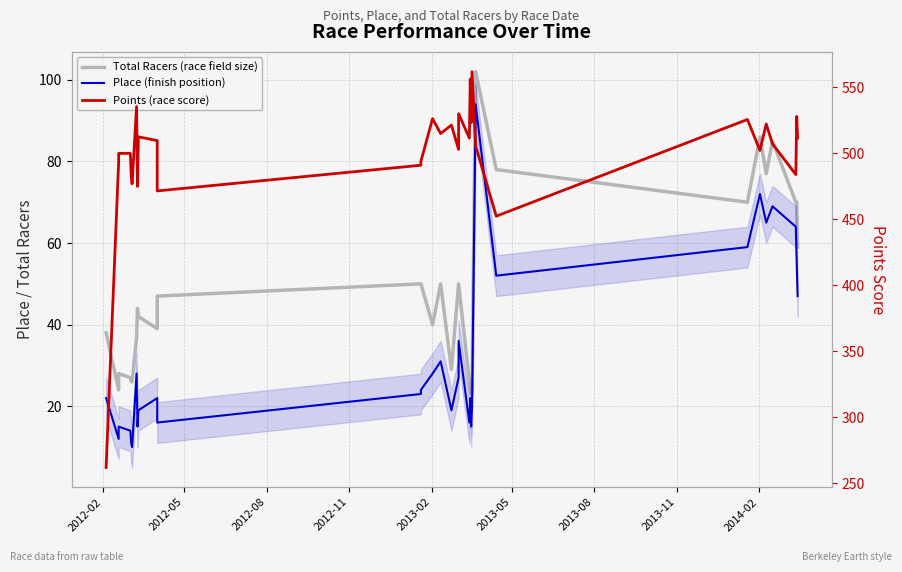

How many values in the Place (finish position) series exceed 23?

15